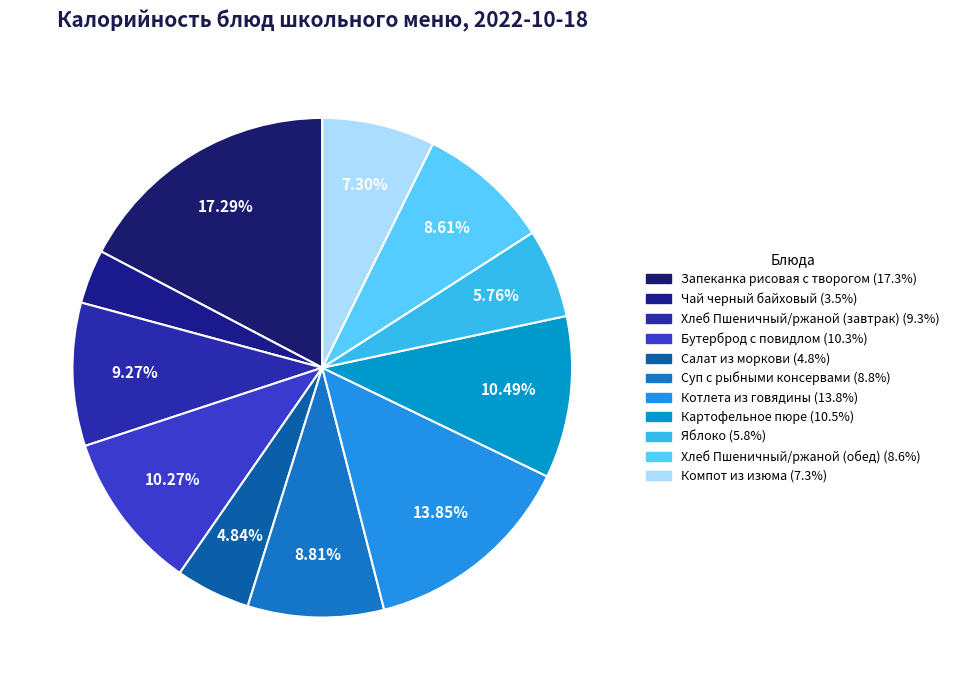

To the nearest percent, what is the difference between the Яблоко and Запеканка рисовая с творогом slice percentages?

12%